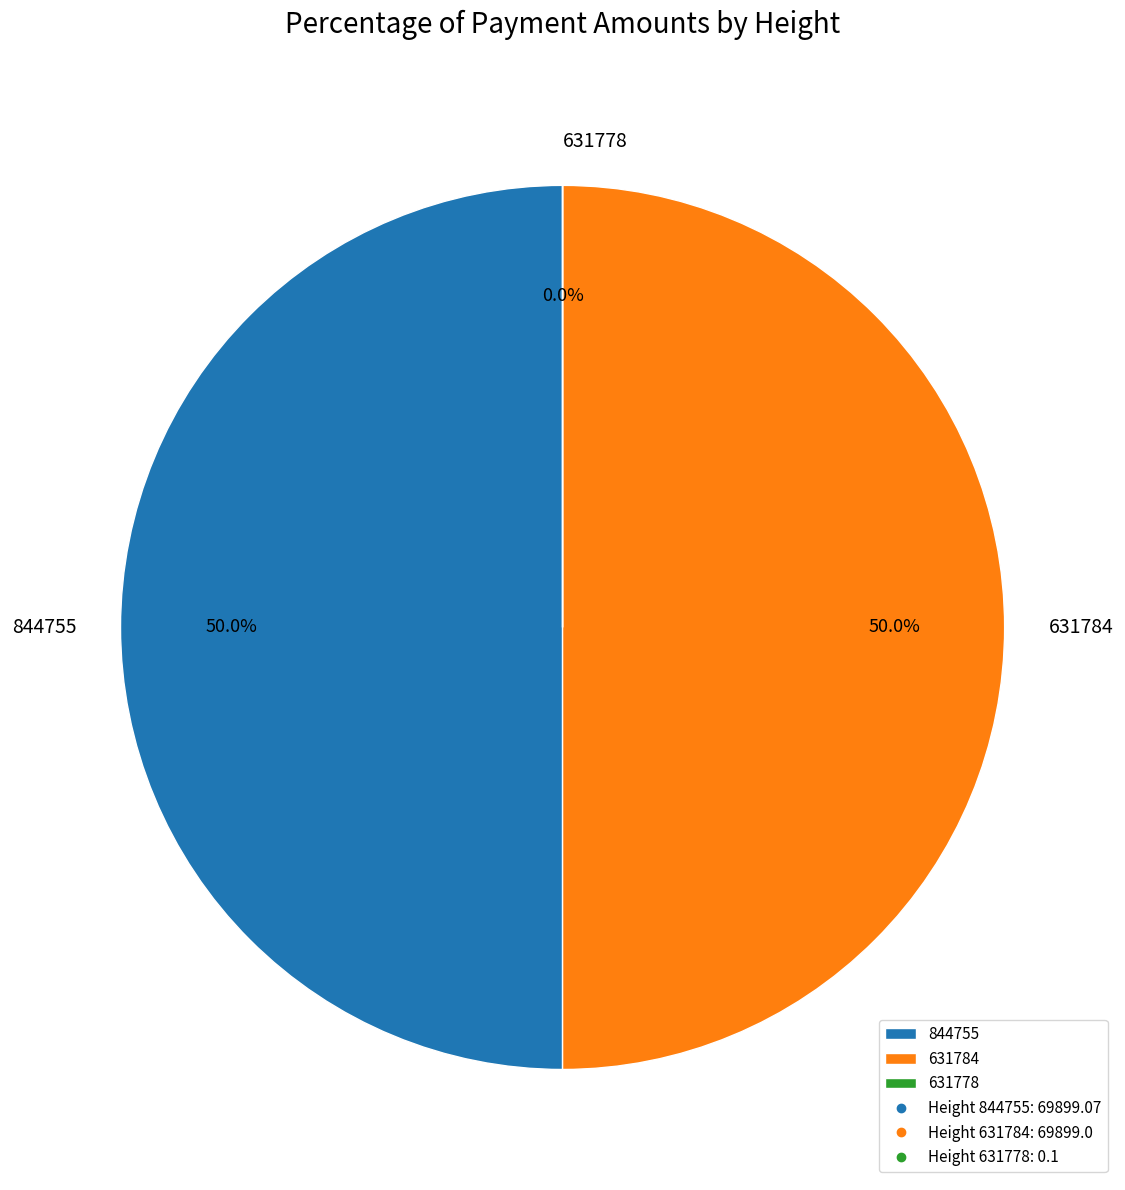

What is the total percentage of 844755 and 631784?

100.0%